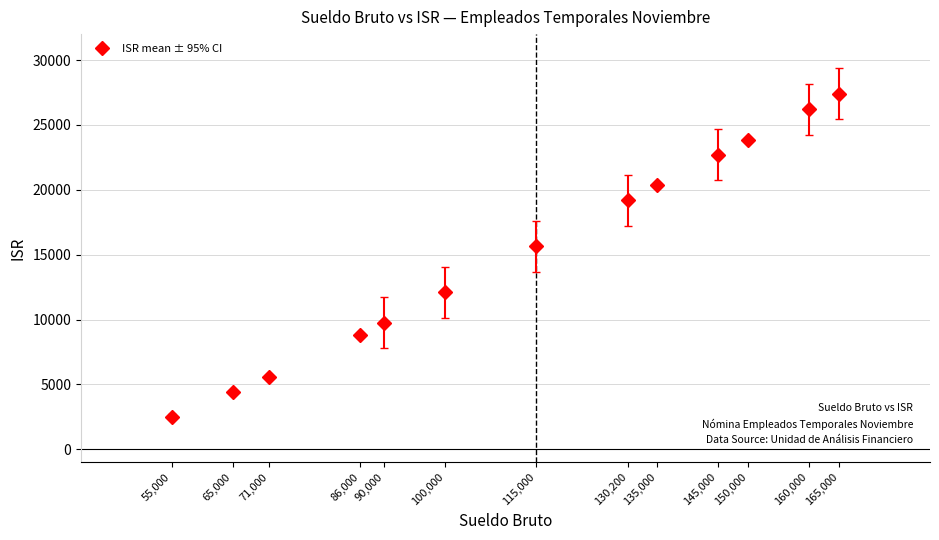

What Y value in the scatter plot is closest to 14872?

15633.7